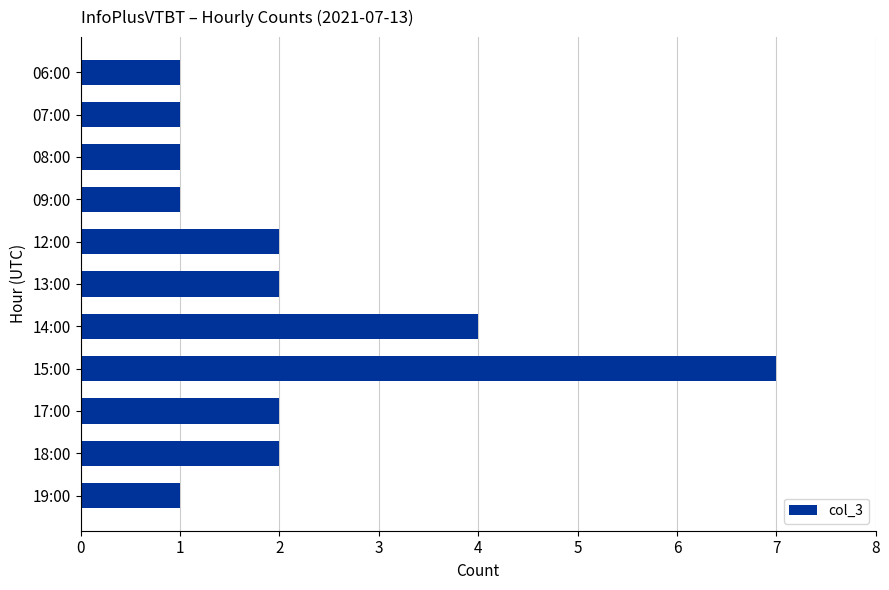

The chart shows a value of 4 at 14:00. True or false?

True